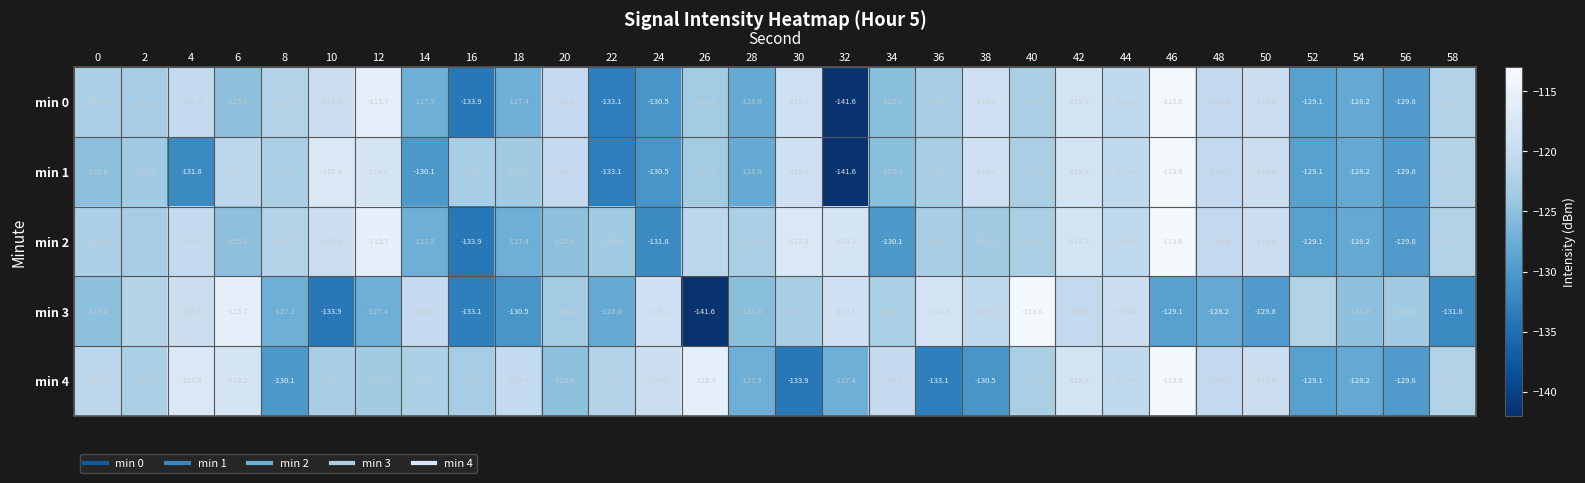

True or false: min 4 has a value of -121.1 at 0.

True